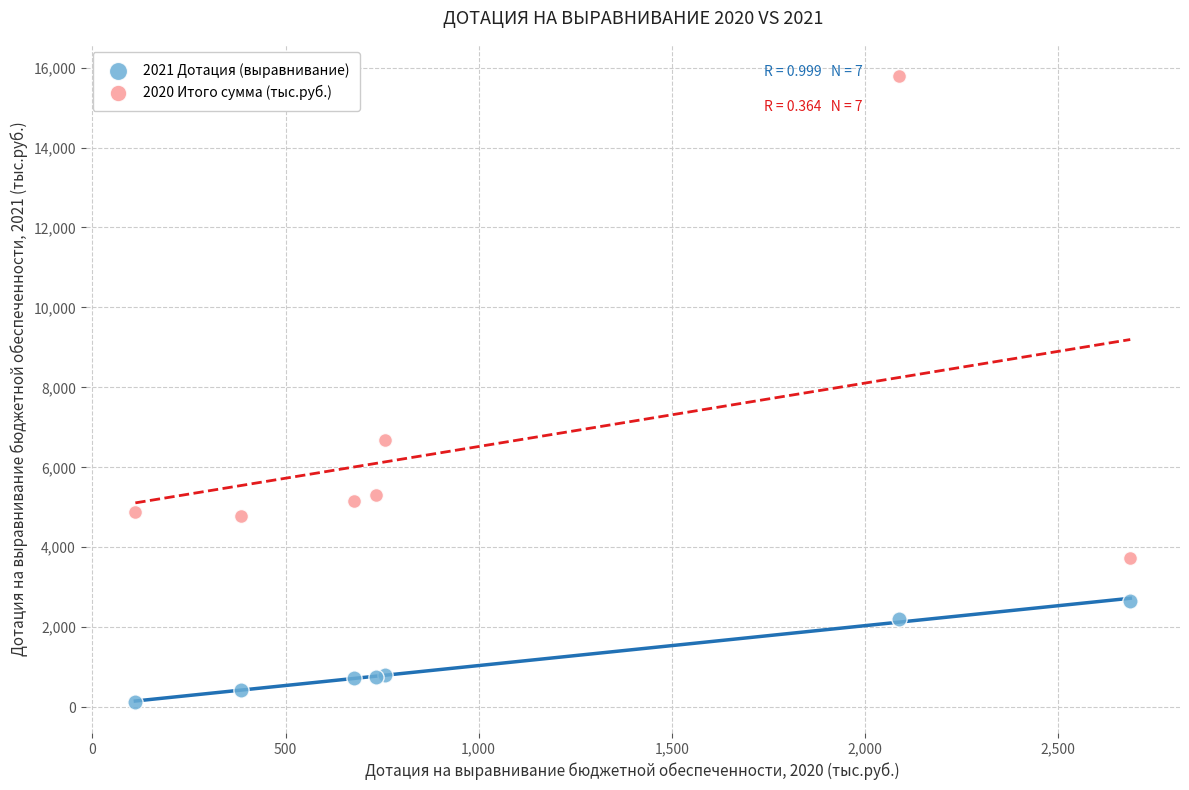

Which series has the largest Y range (max minus min)?

2020 Итого сумма (тыс.руб.)